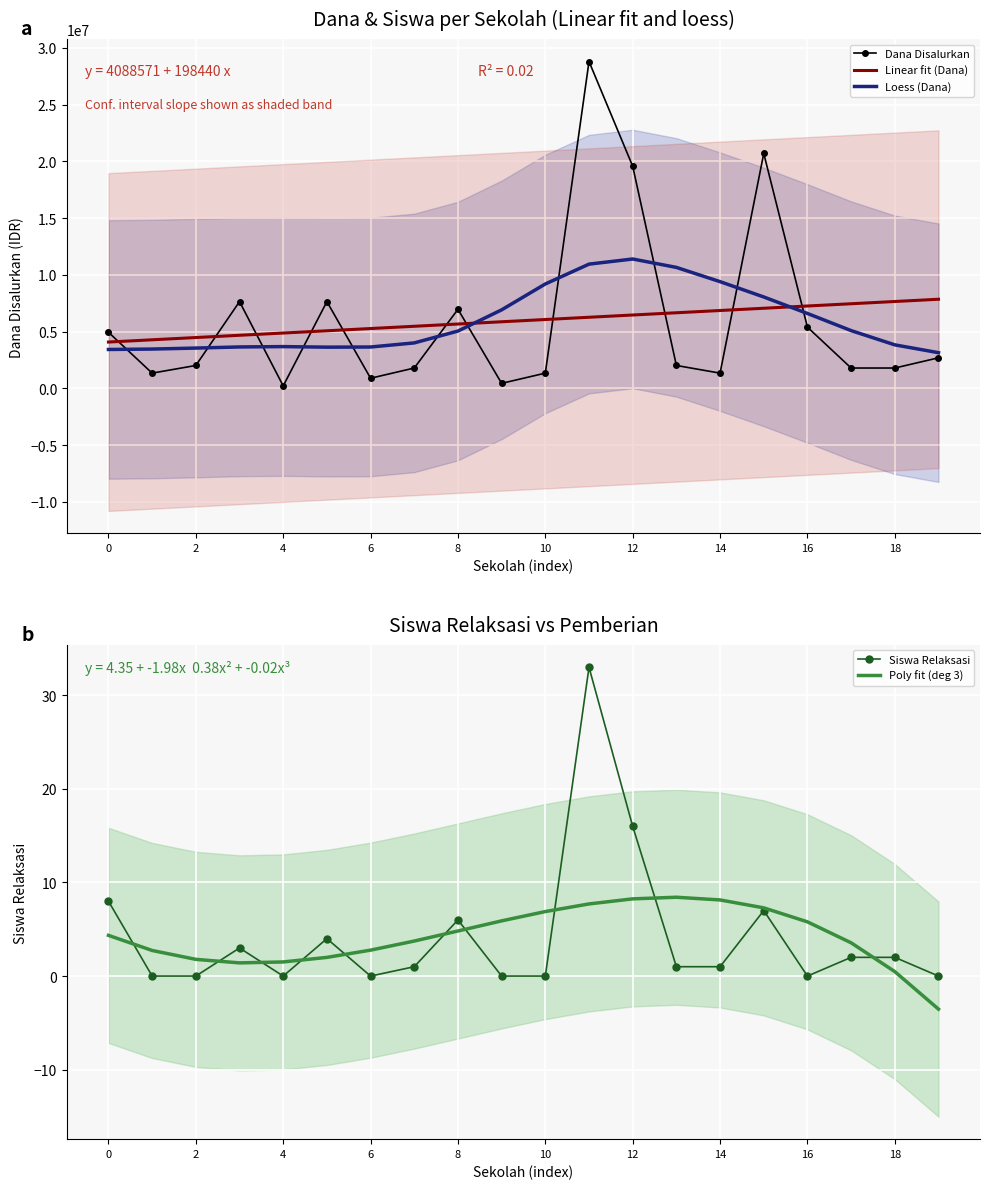

Count the number of data series in this chart.

5